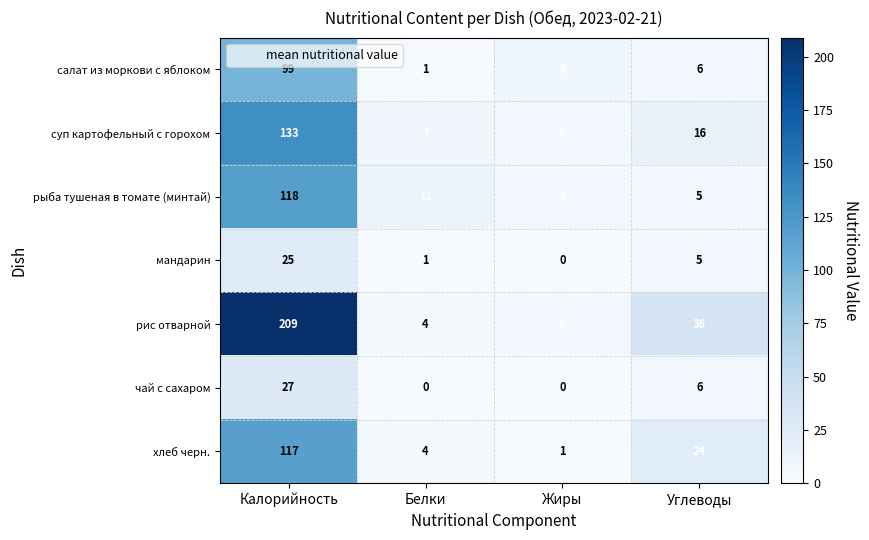

Reading left to right, extract all data points from this chart.

салат из моркови с яблоком: 99	1	8	6
суп картофельный с горохом: 133	7	5	16
рыба тушеная в томате (минтай): 118	11	6	5
мандарин: 25	1	0	5
рис отварной: 209	4	5	36
чай с сахаром: 27	0	0	6
хлеб черн.: 117	4	1	24